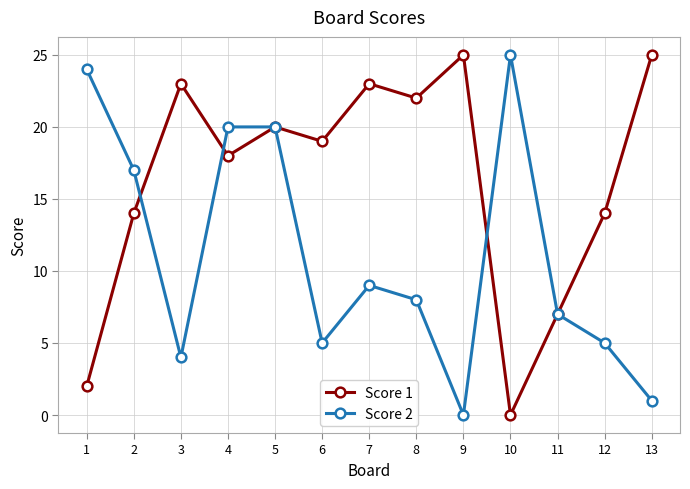

What is the maximum value shown in the chart?

25